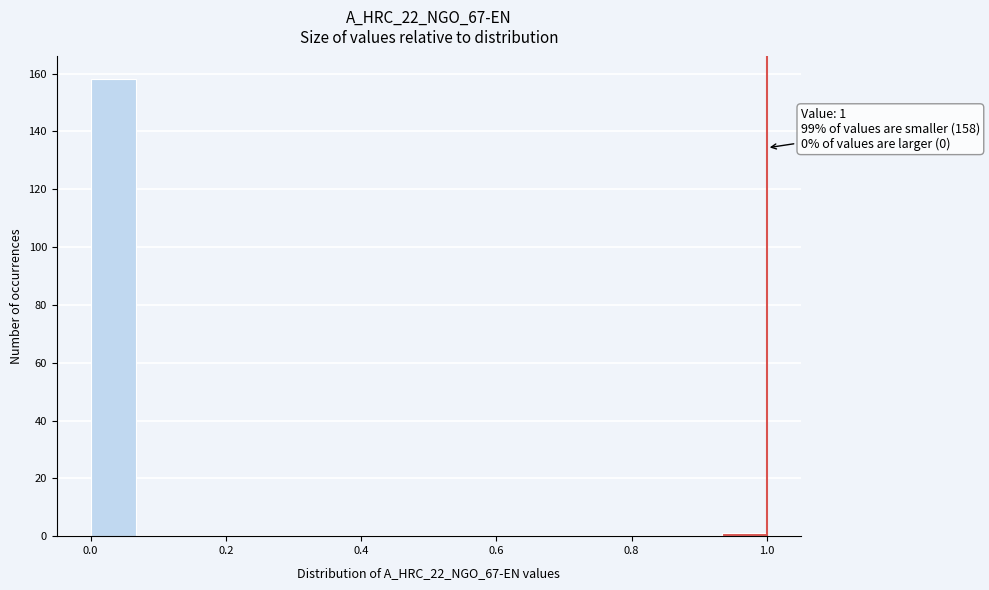

Read against the x-axis, roughly where is the centre of the tallest bar?

0.04